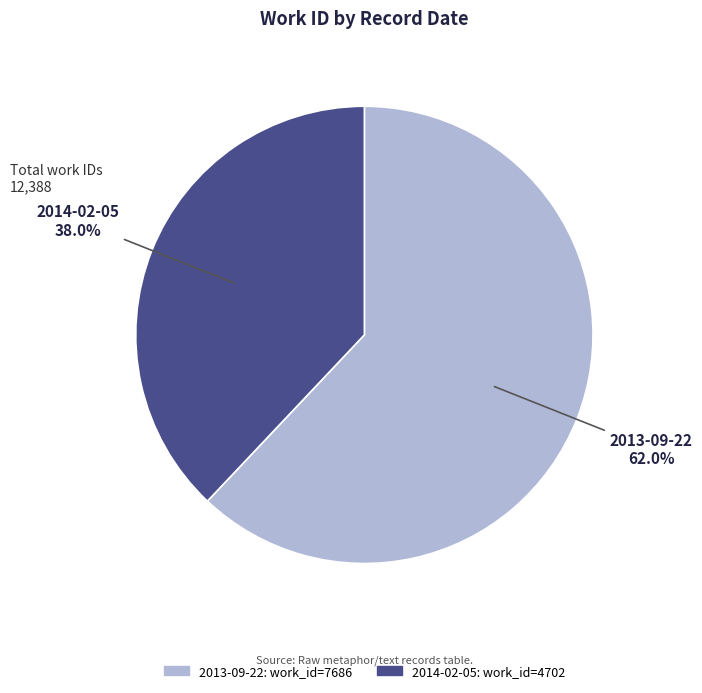

Rank the categories by value from highest to lowest.

2013-09-22, 2014-02-05